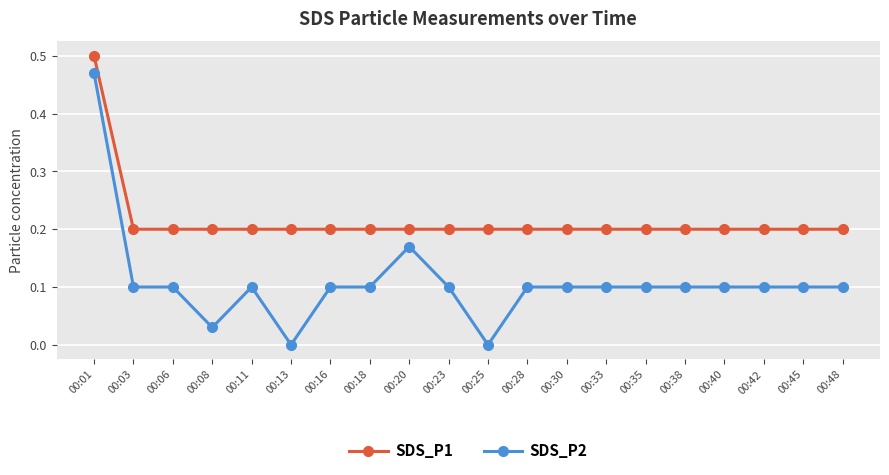

True or false: SDS_P1 and SDS_P2 cross at least once.

False